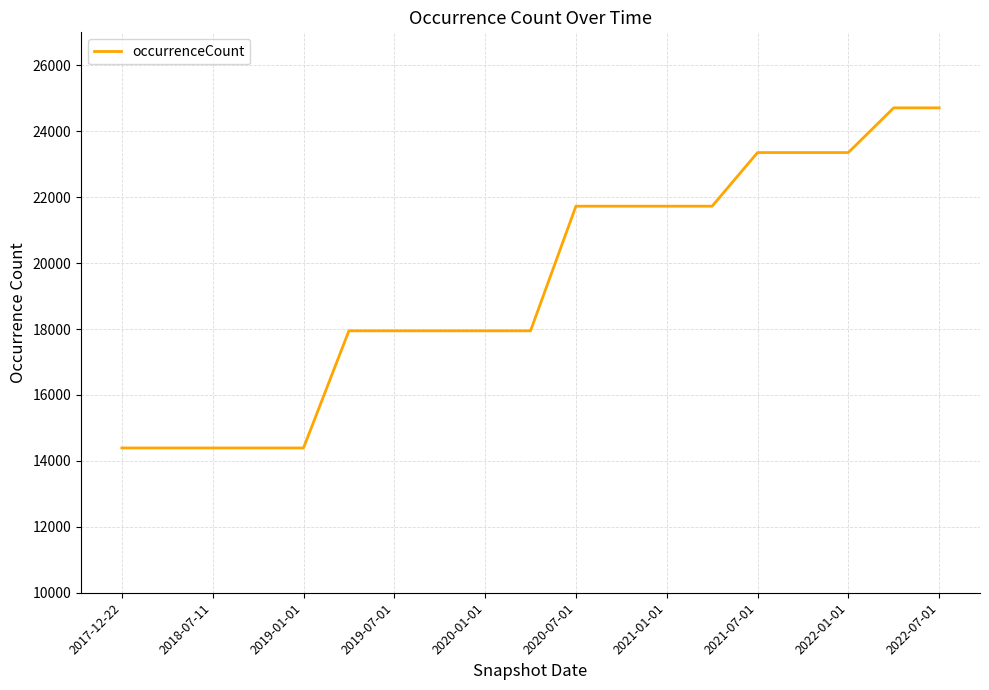

What is the maximum value shown in the chart?

24709